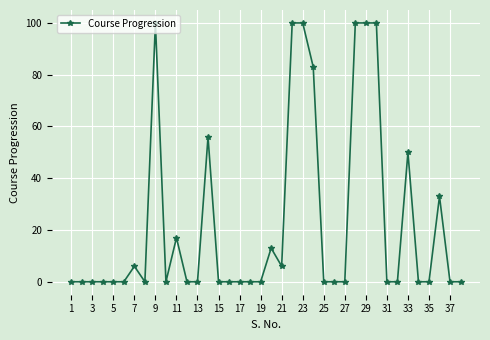

What is the difference between the maximum and minimum values?

100